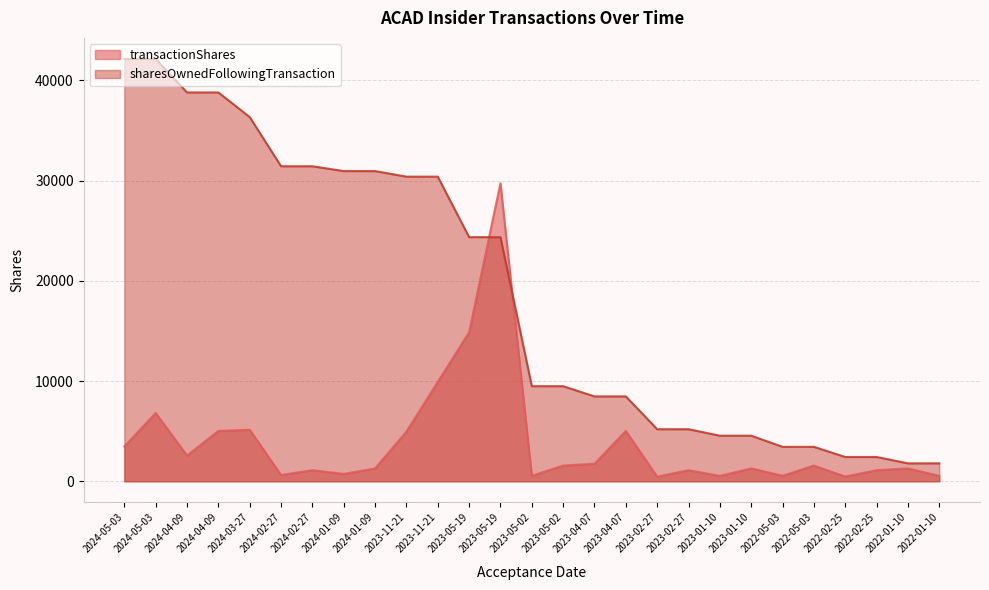

What is the difference between the maximum and minimum values in the transactionShares series?

29277